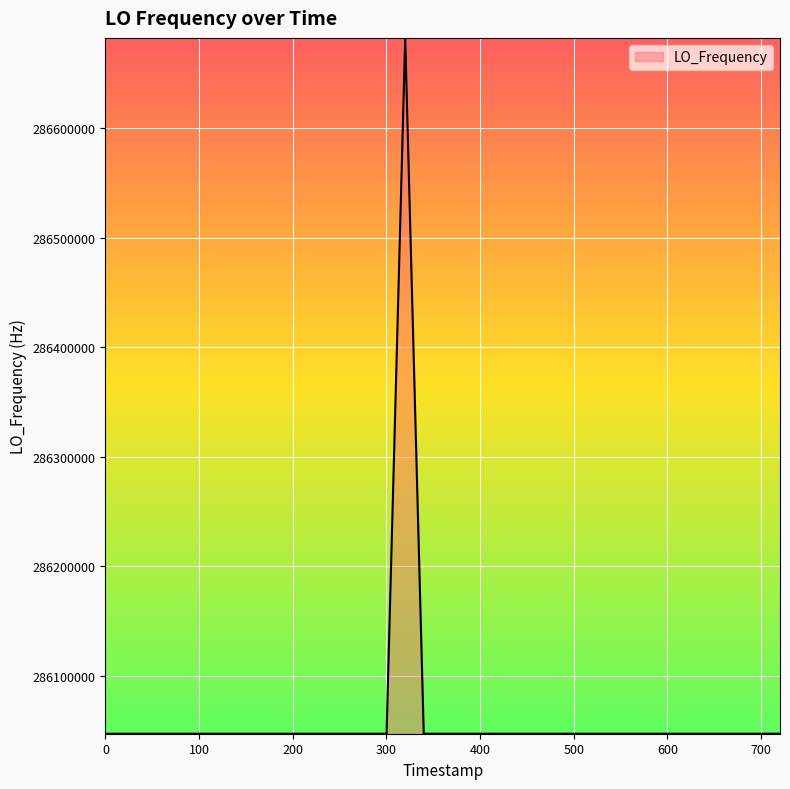

How many distinct data groups are displayed?

1